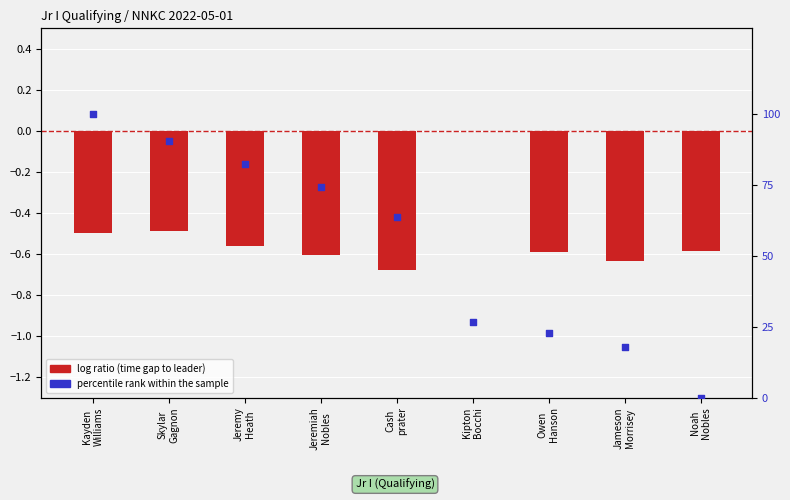

Which series reaches the minimum Y coordinate?

log ratio